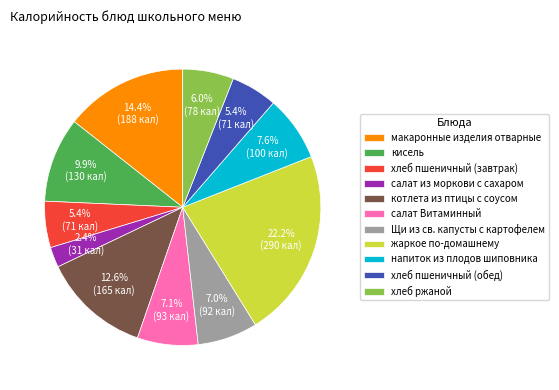

Is it true that салат Витаминный is 12% of the pie?

False